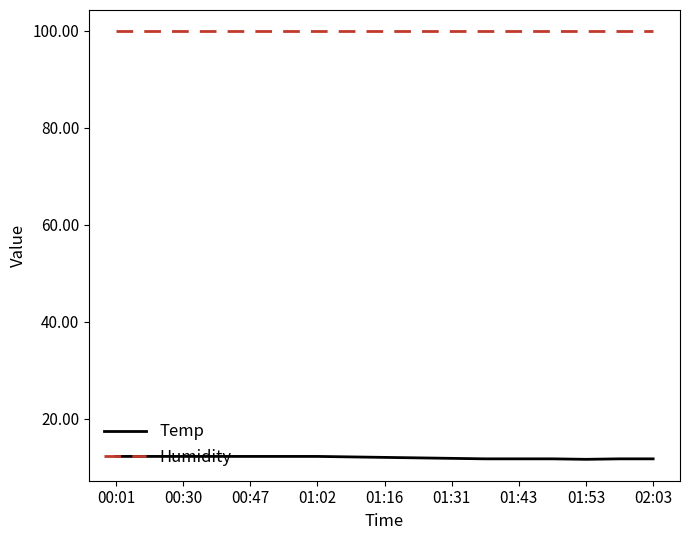

True or false: Temp and Humidity intersect in this chart.

False